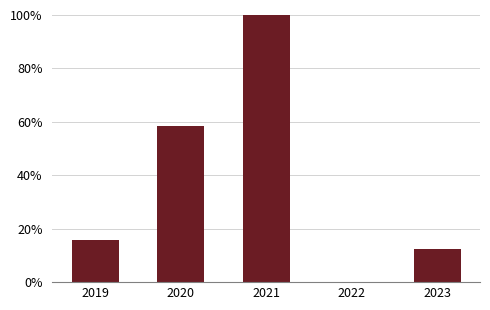

List the labels in order of value, smallest first.

2022, 2023, 2019, 2020, 2021